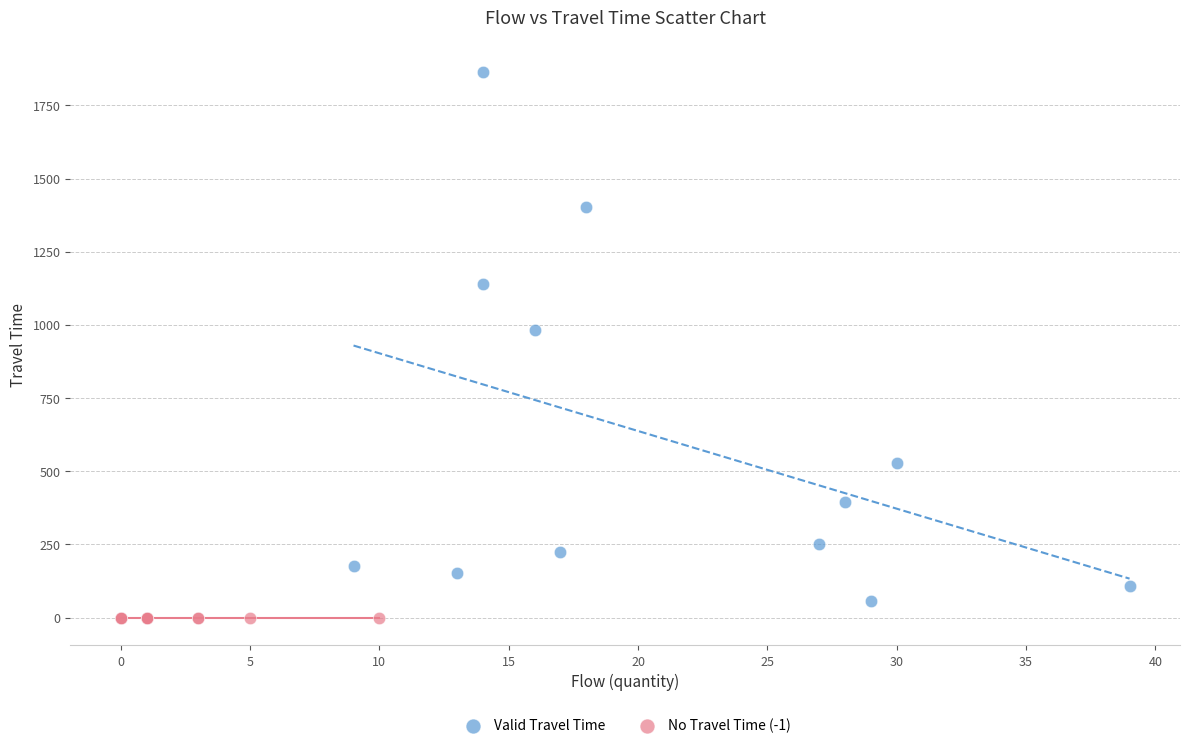

Which series reaches the maximum Y coordinate?

Valid Travel Time